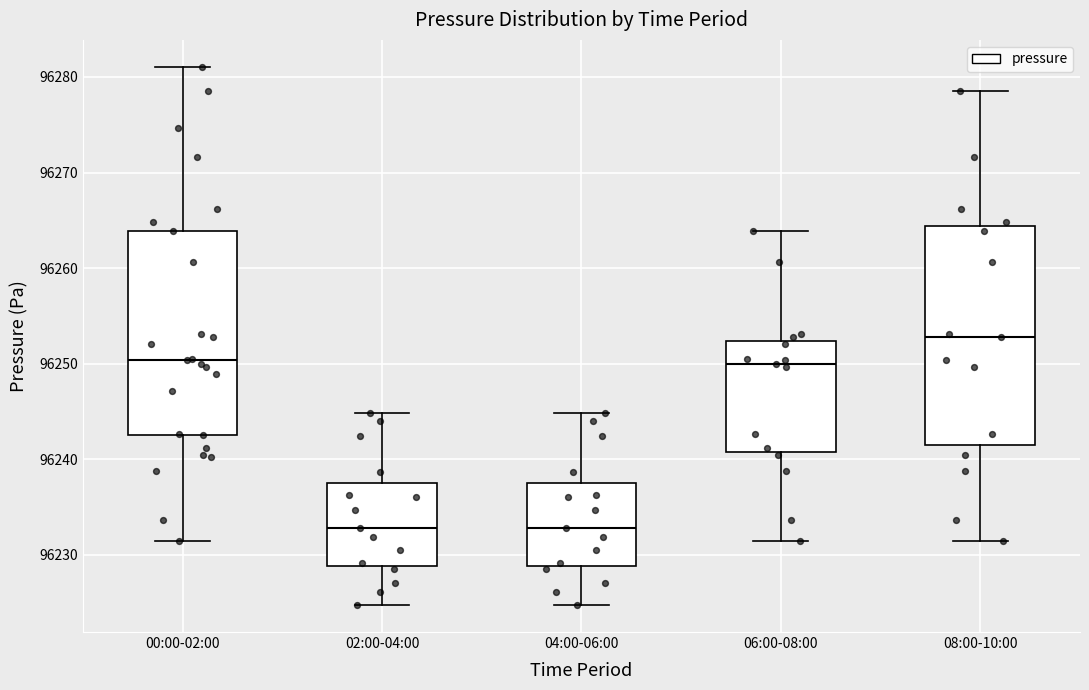

Where does the lower whisker of the box for 04:00-06:00 end on the y-axis? The values are not printed on the chart, so give them approximately, as read against the axis.

96225